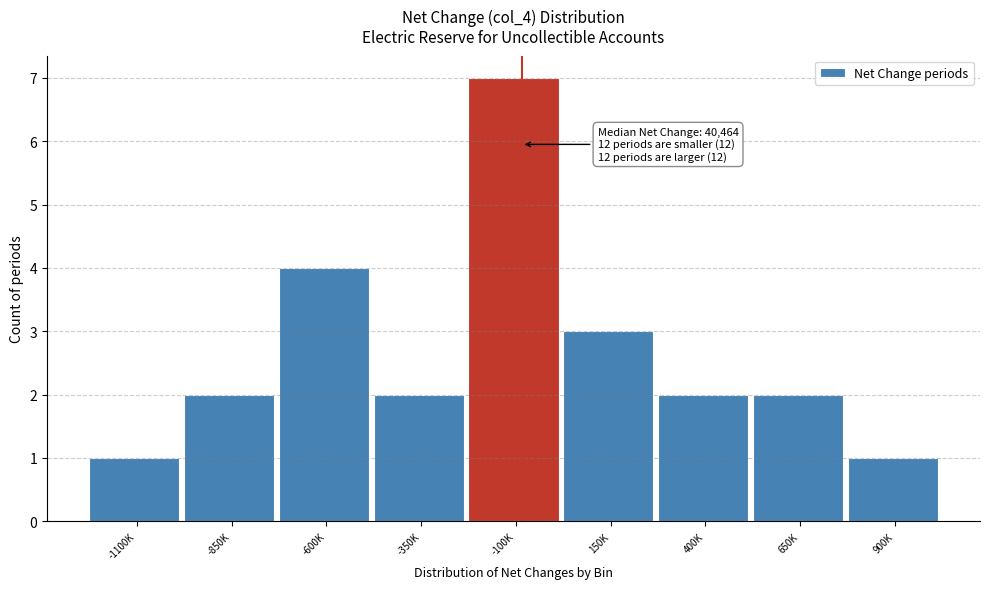

Reading right to left, what are all the values shown in this chart?

1	2	2	3	7	2	4	2	1